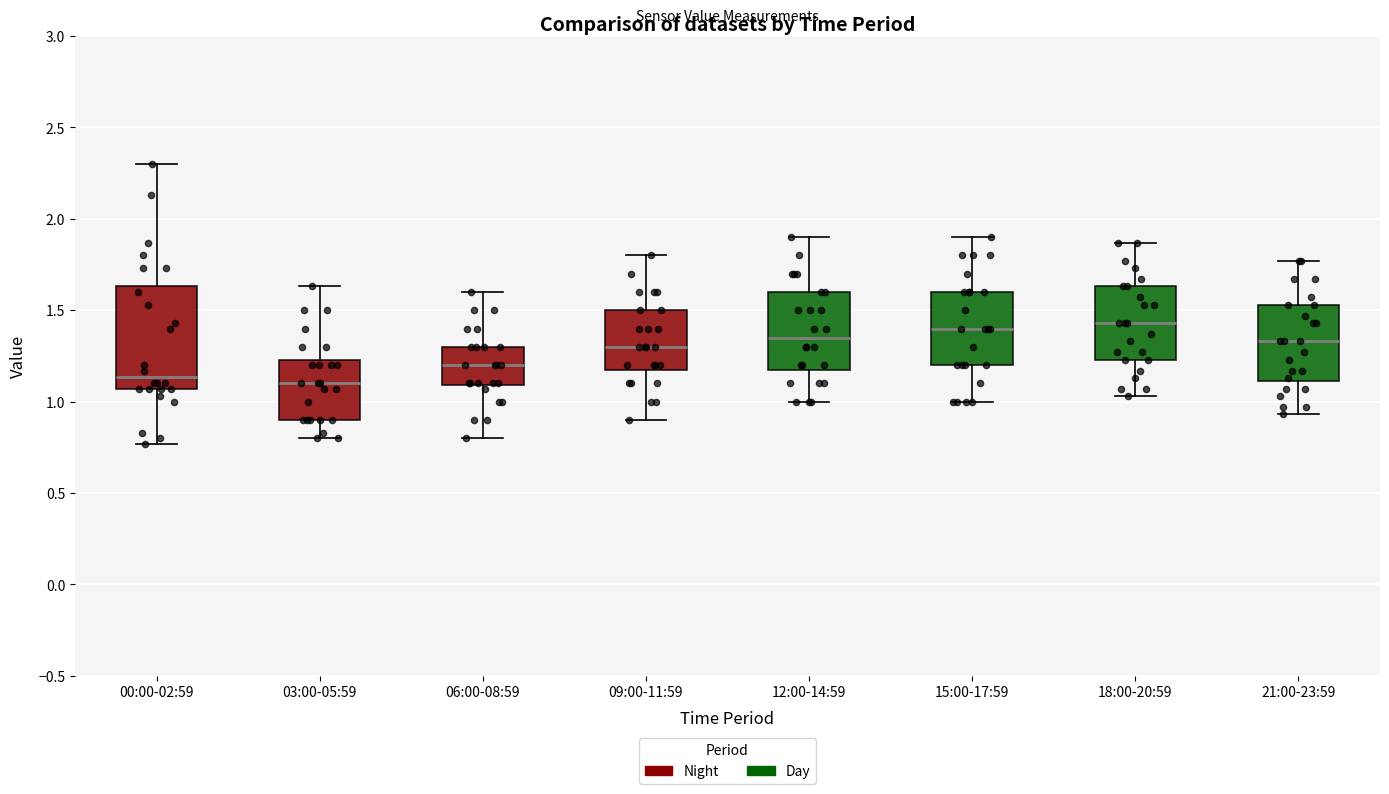

Reading left to right, transcribe this box plot: for each box, give where its median line is, the range the box spans, and where its two whiskers end, as read against the y-axis. The values are not printed on the chart, so give them approximately, as read against the axis.

00:00-02:59: median 1.15, box 1.05 to 1.65, whiskers 0.75 to 2.30
03:00-05:59: median 1.10, box 0.90 to 1.25, whiskers 0.80 to 1.65
06:00-08:59: median 1.20, box 1.10 to 1.30, whiskers 0.80 to 1.60
09:00-11:59: median 1.30, box 1.20 to 1.50, whiskers 0.90 to 1.80
12:00-14:59: median 1.35, box 1.20 to 1.60, whiskers 1.00 to 1.90
15:00-17:59: median 1.40, box 1.20 to 1.60, whiskers 1.00 to 1.90
18:00-20:59: median 1.45, box 1.25 to 1.65, whiskers 1.05 to 1.85
21:00-23:59: median 1.35, box 1.10 to 1.55, whiskers 0.95 to 1.75